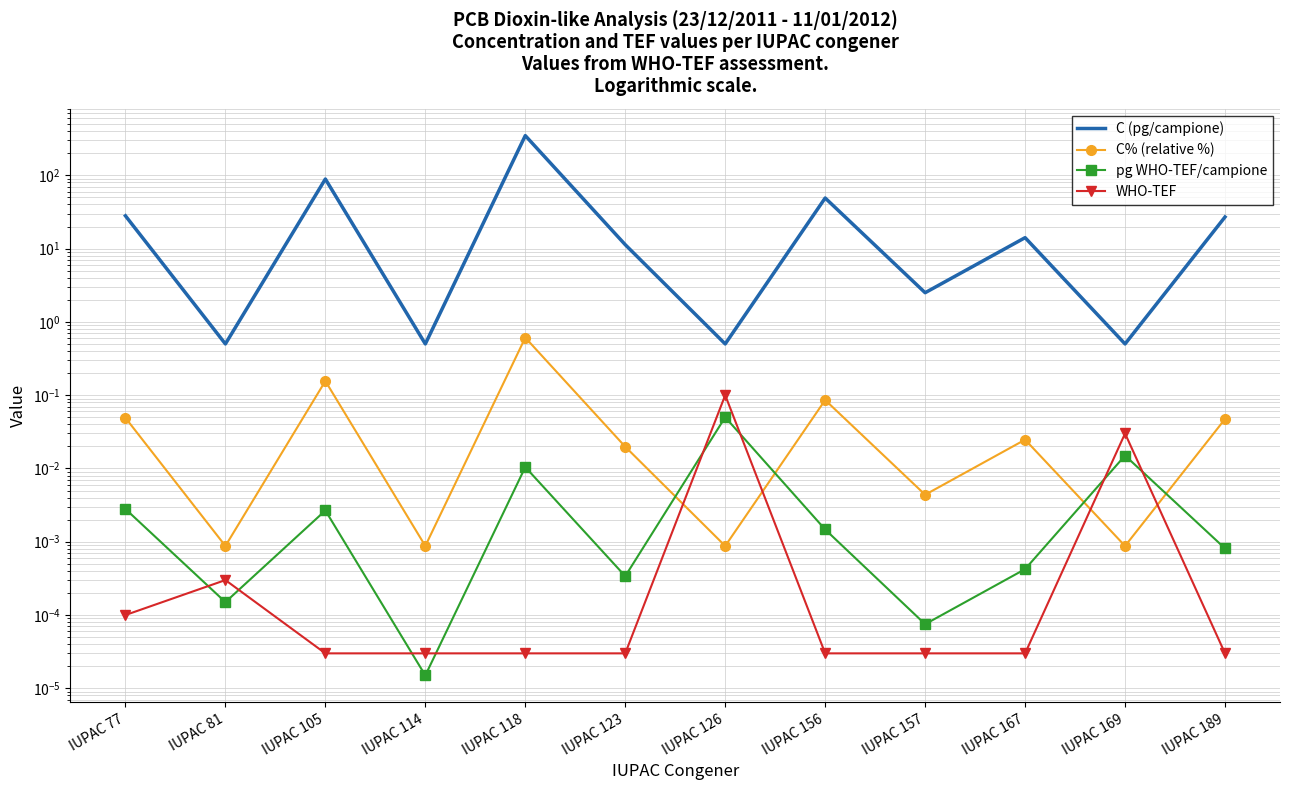

Does the chart have visible grid lines?

Yes